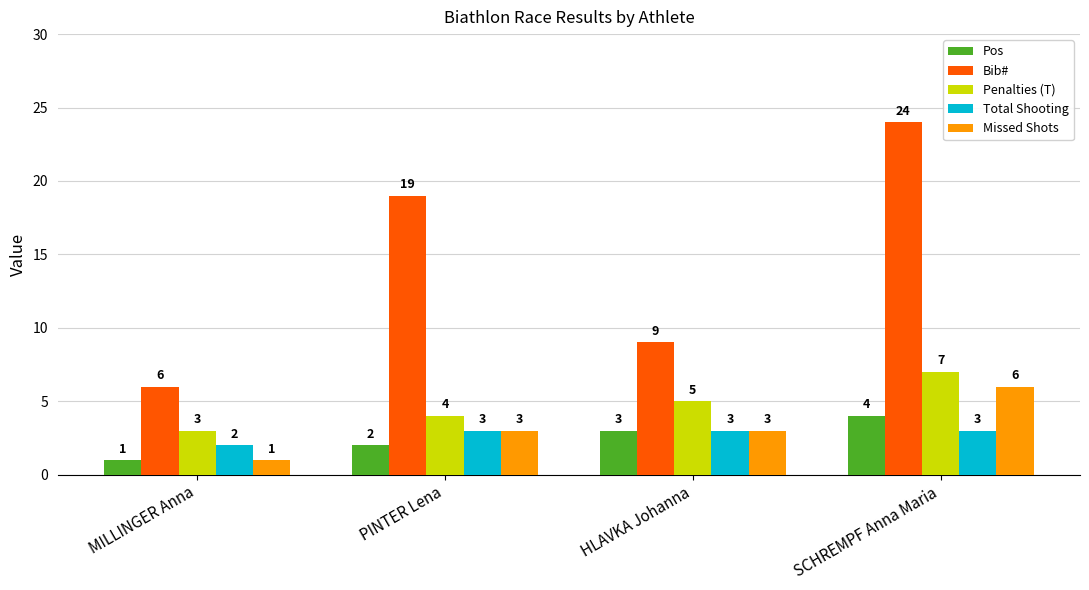

What is the spread (max minus min) of values at HLAVKA Johanna?

6